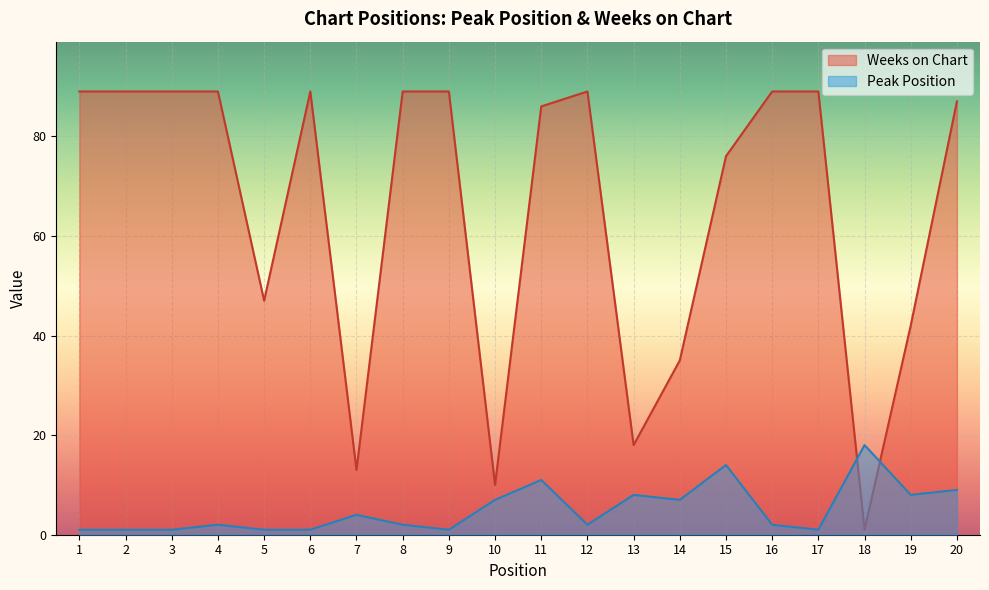

The value of Weeks on Chart at 7 is 21. True or false?

False